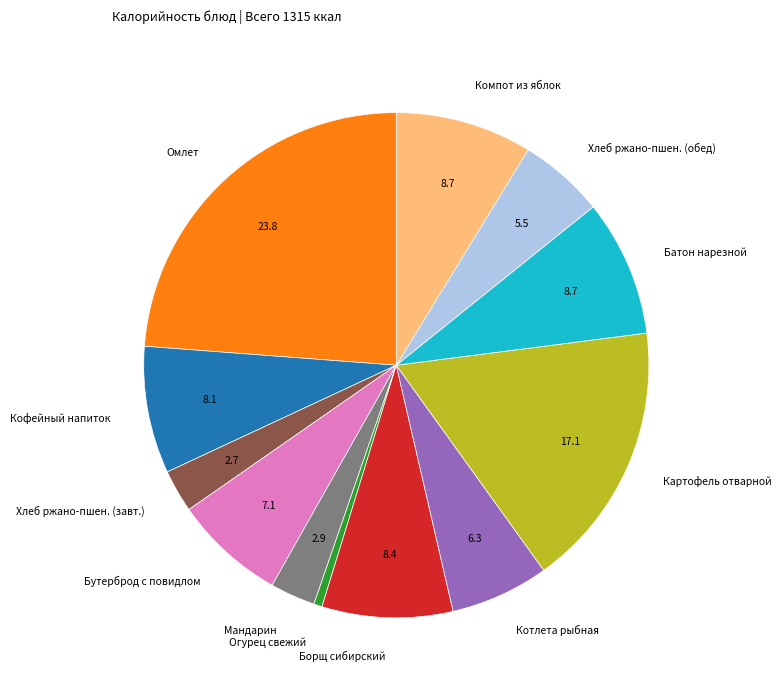

How many slices are in this pie chart?

12